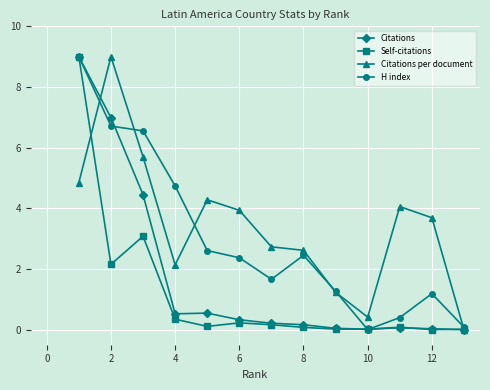

What is the highest value of the Citations series?

9.0